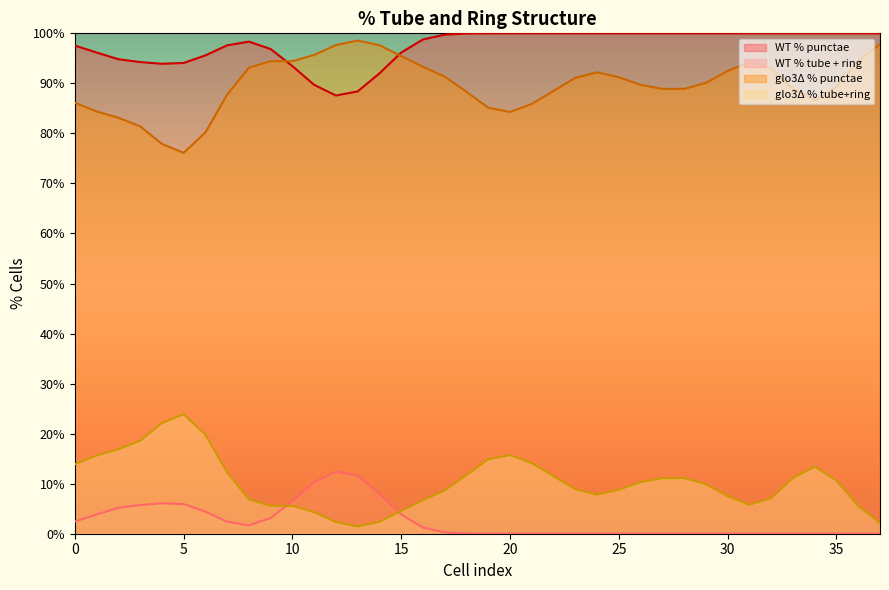

At how many categories does at least one series exceed 22?

38